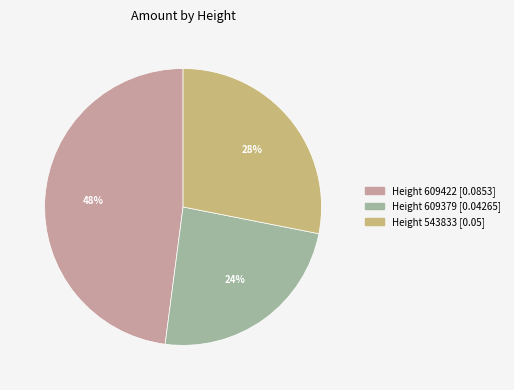

Is it true that Height 543833 [0.05] is 28% of the pie?

True